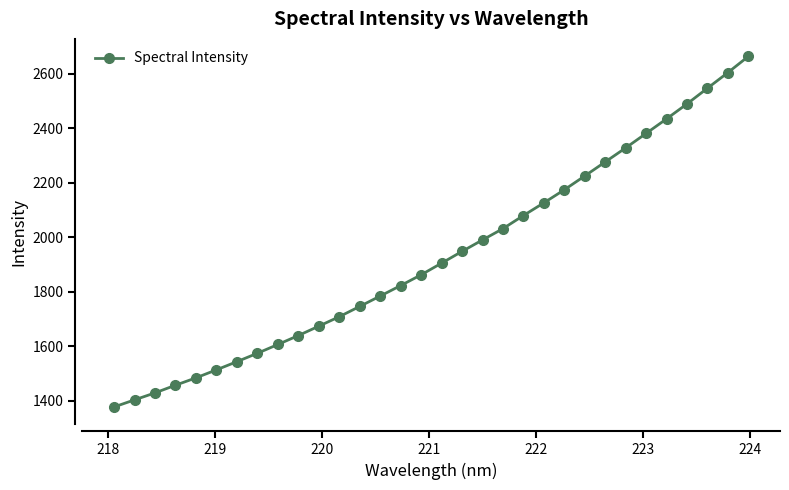

What is the average value?

1931.9